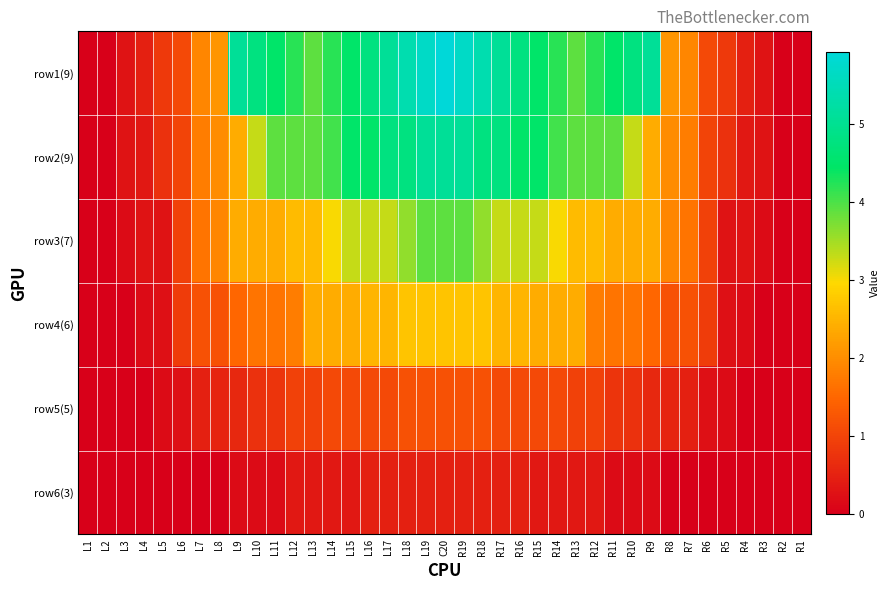

Which category has the lowest value across all series?

L1